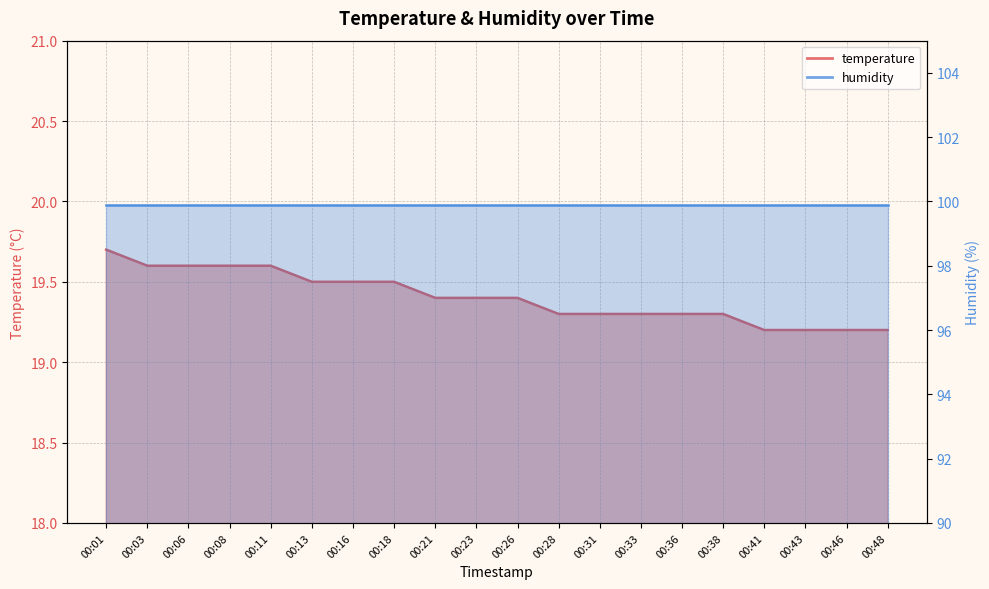

What is the maximum value shown in the chart?

19.7